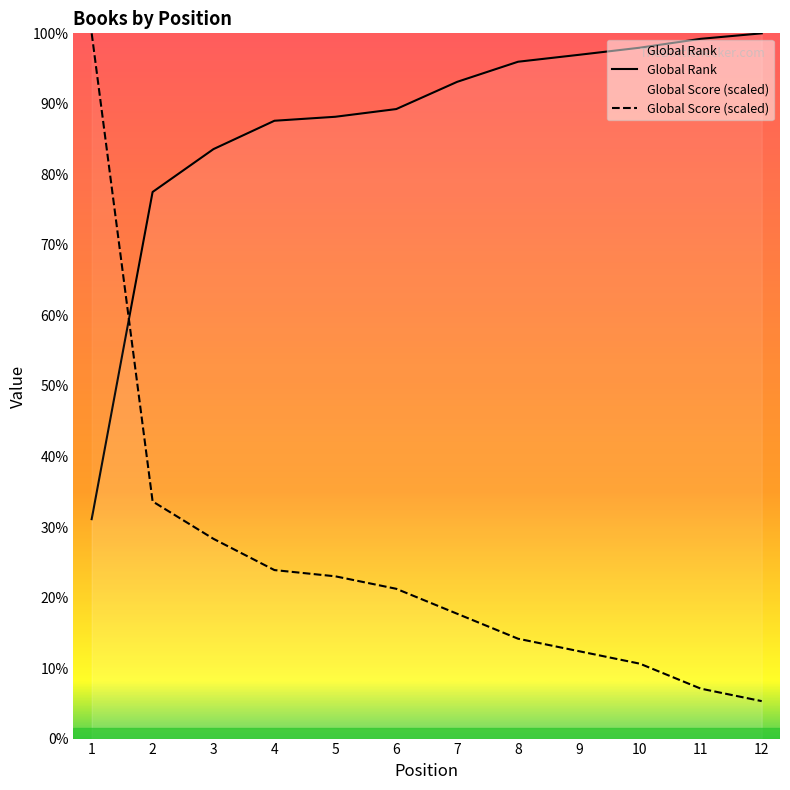

Where is Global Score (scaled) nearest to the value 5687?

2